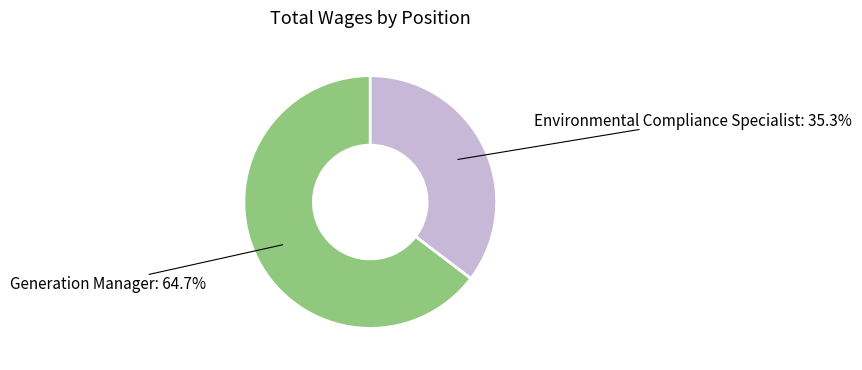

To the nearest percent, what is the average slice percentage?

50%